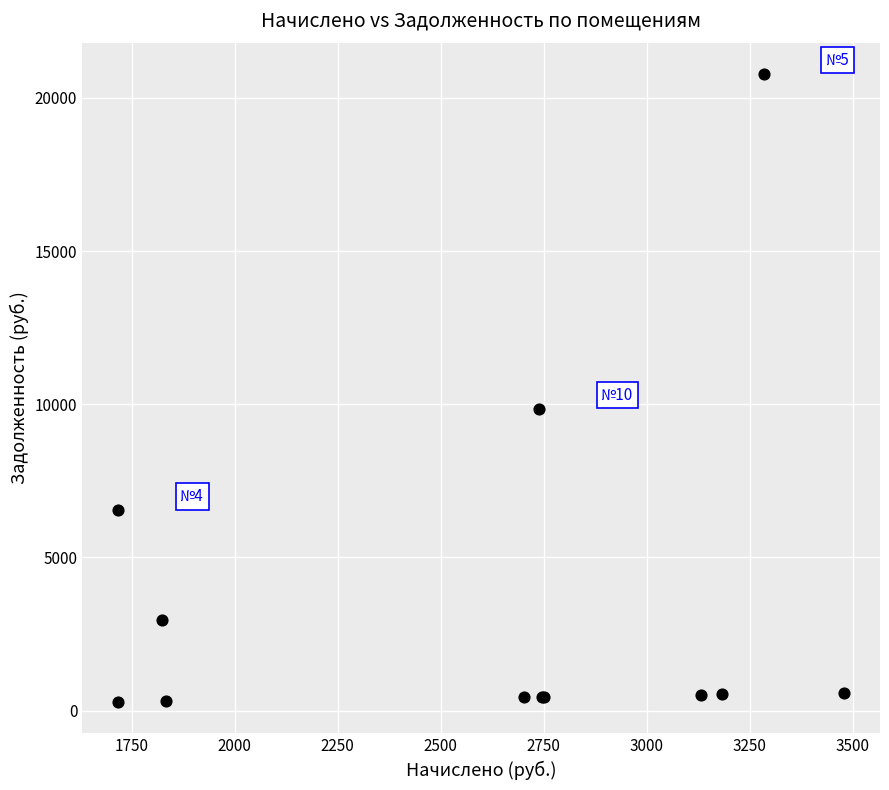

What Y value in the scatter plot is closest to 10531?

9860.9